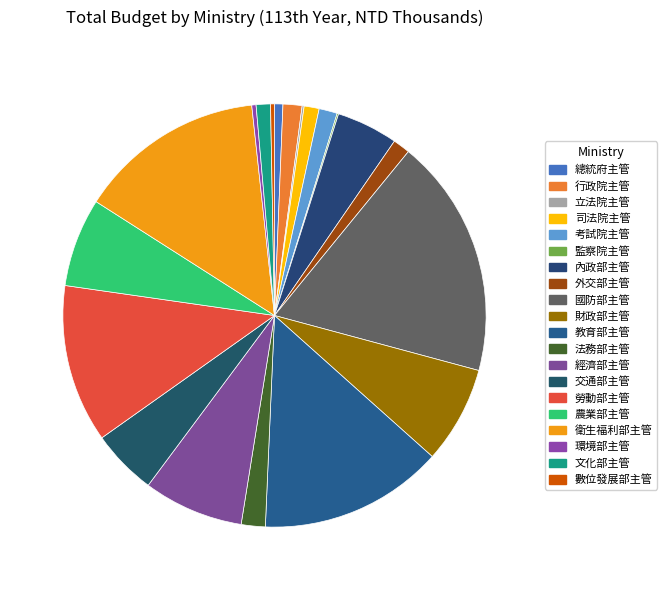

Does any single category account for the majority?

No